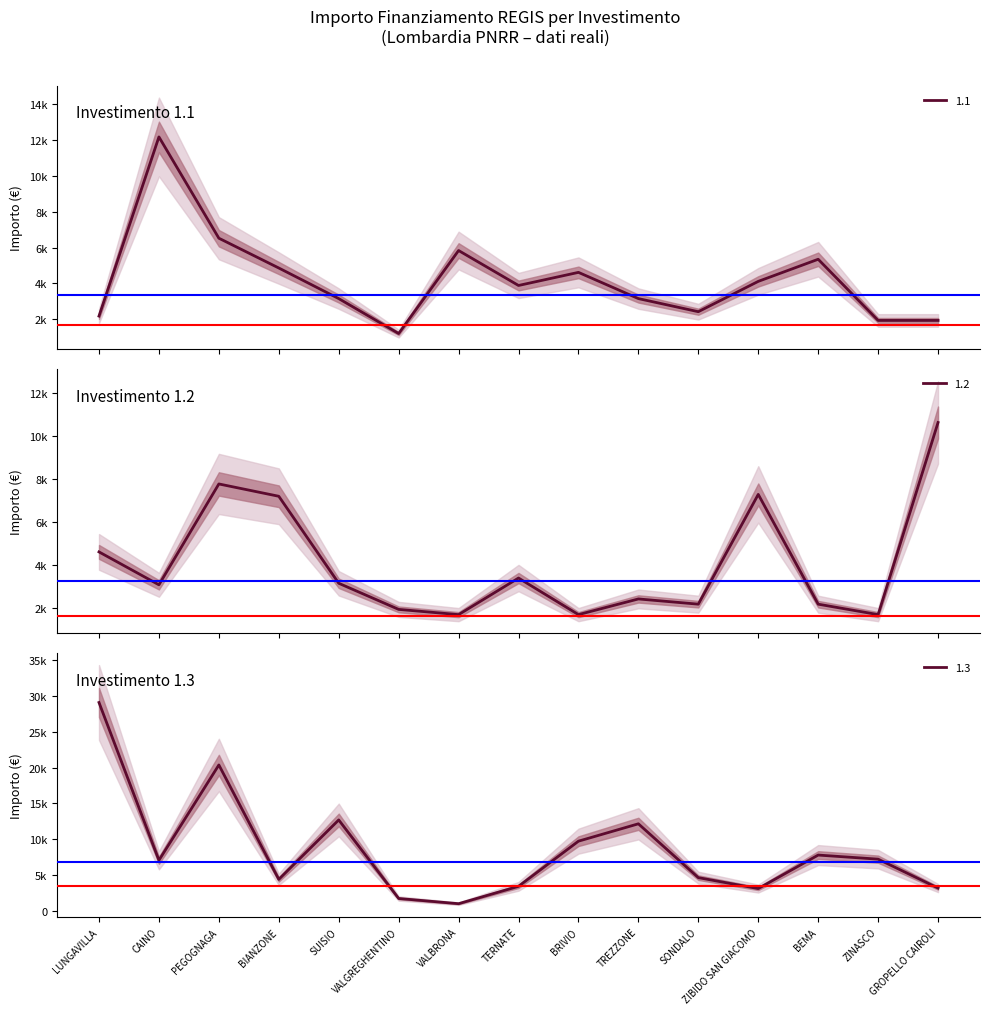

Between GROPELLO CAIROLI and BRIVIO, which is larger?

BRIVIO